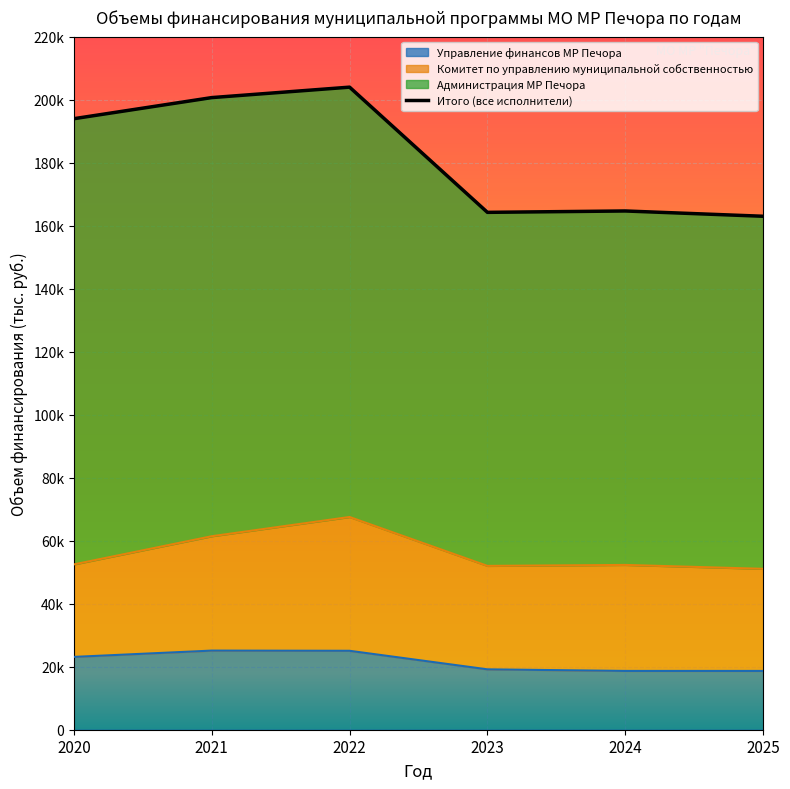

Which series has the widest spread of values?

Администрация МР Печора